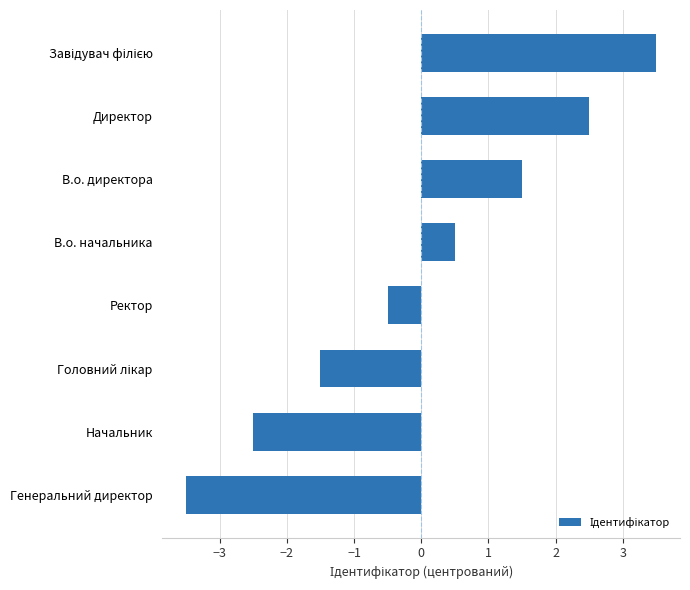

The chart shows a value of -6.2 at Генеральний директор. True or false?

False